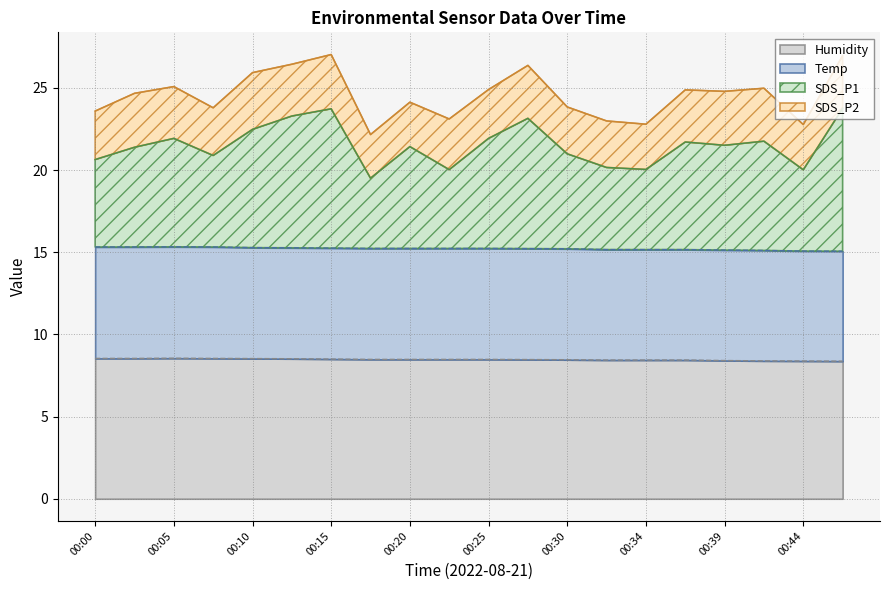

Is it true that Humidity equals 5.2 at 00:15?

False